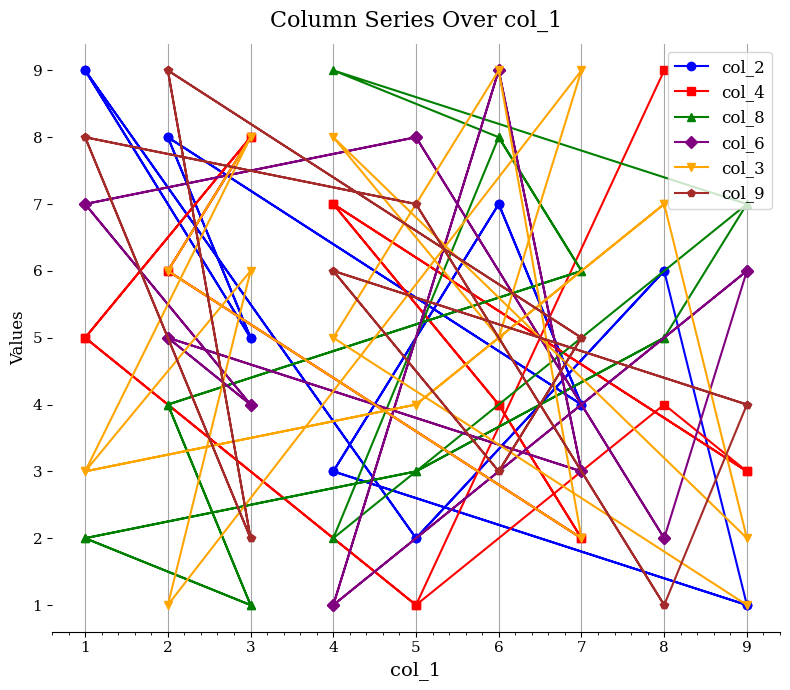

Does the chart have visible grid lines?

Yes